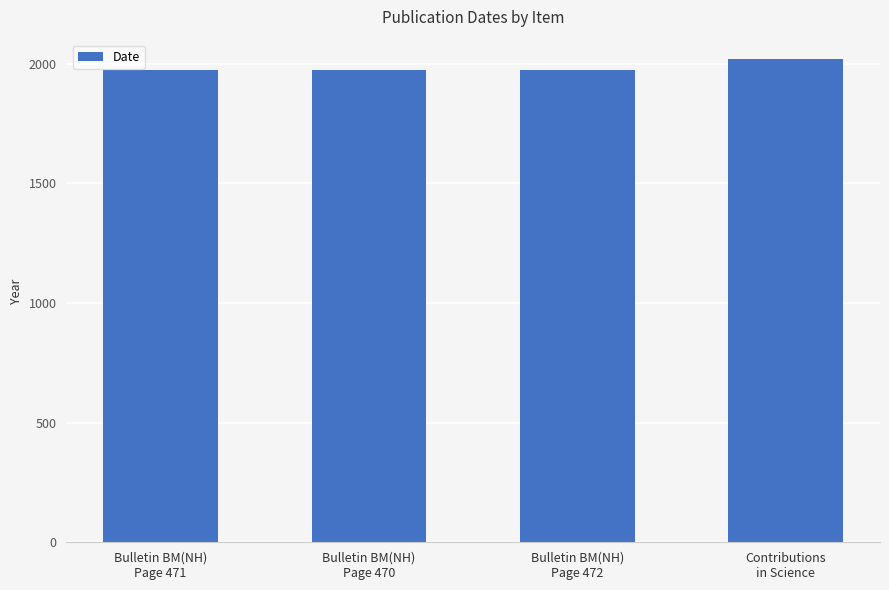

Which category has the highest value across all series?

Contributions
in Science